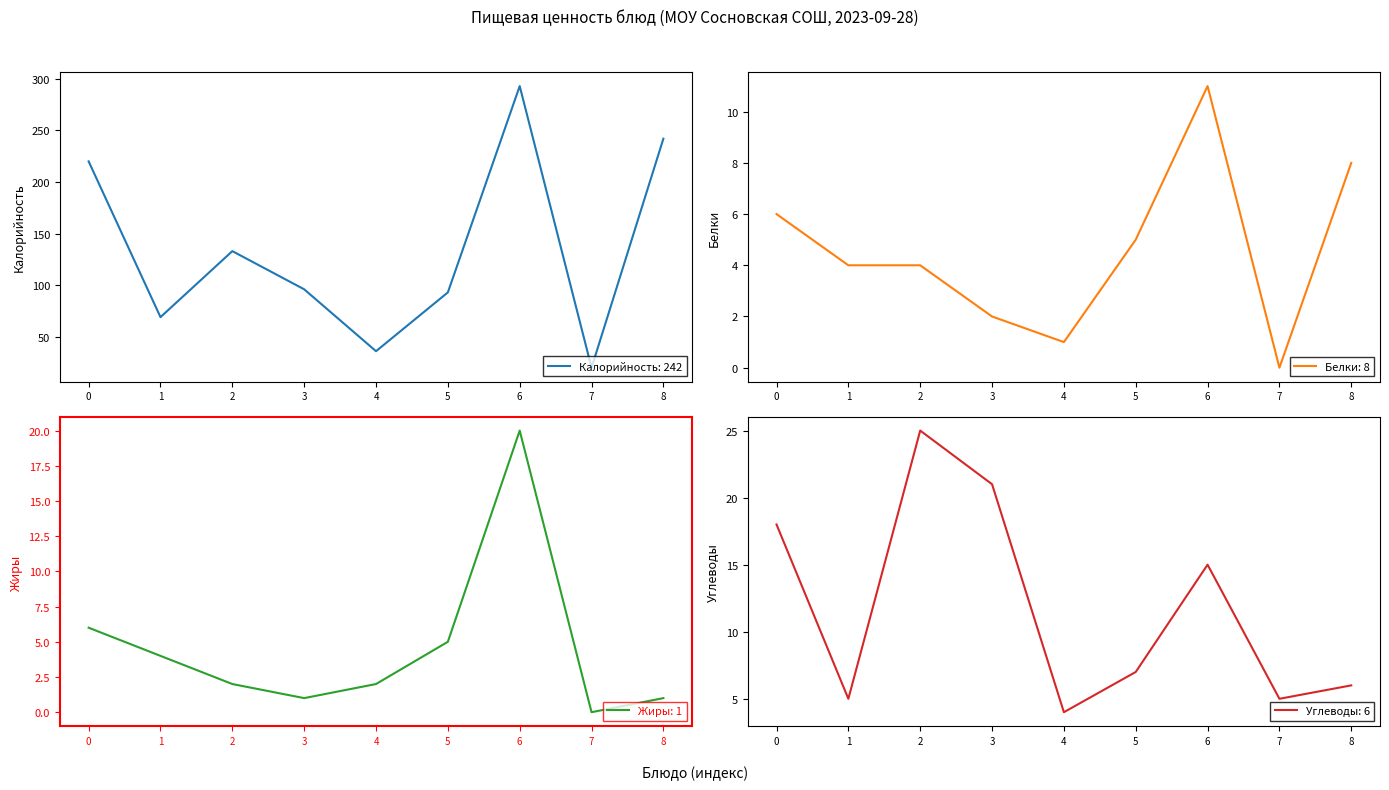

The value of Калорийность: 242 at 4 is 36. True or false?

True